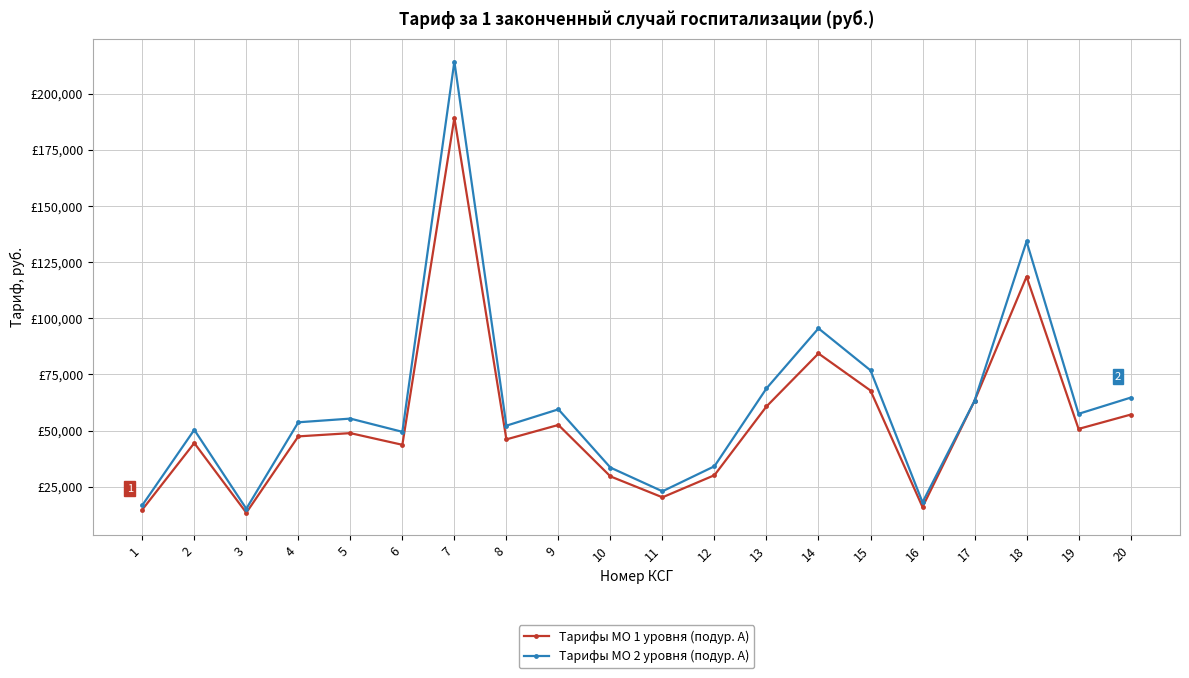

Is this an area chart (filled region under the line)?

No